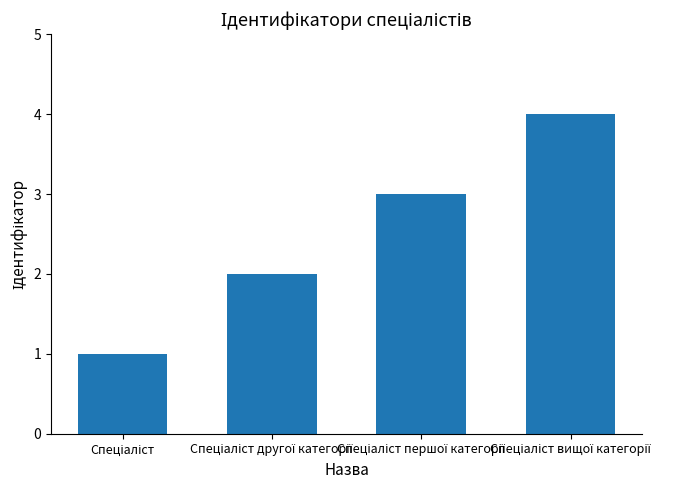

What is the value of the 4th bar from the left?

4